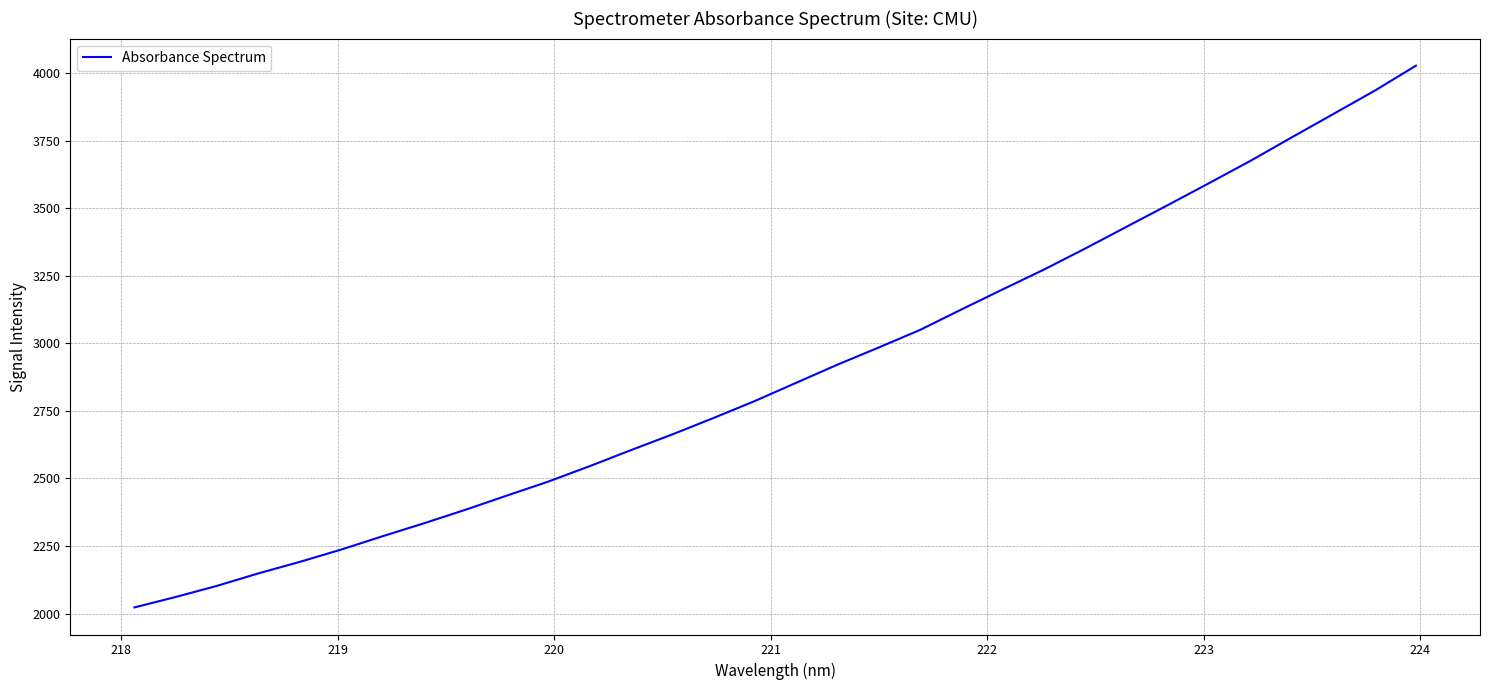

What is the smallest value displayed?

2022.7